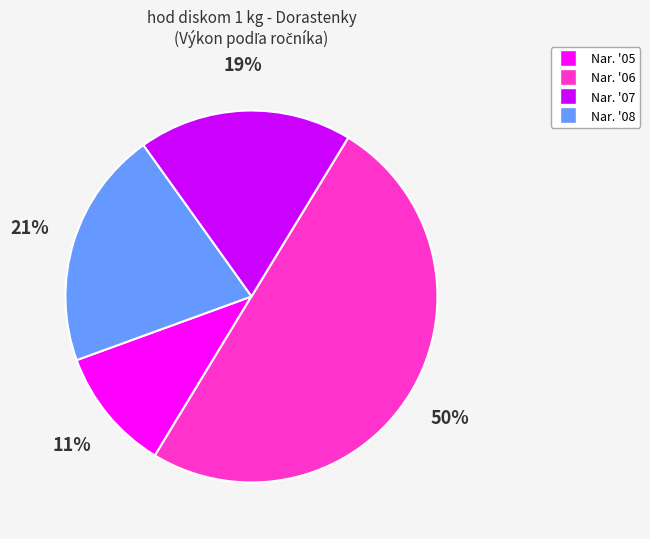

To the nearest percent, what is the average slice percentage?

25%